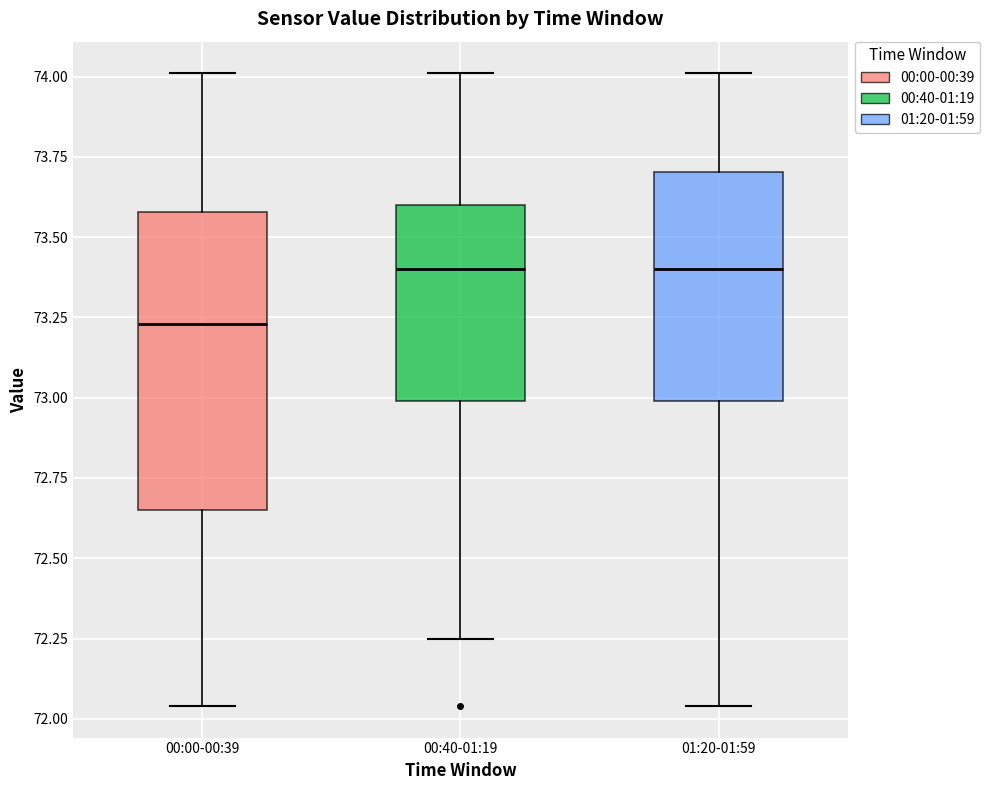

Reading left to right, transcribe this box plot: for each box, give where its median line is, the range the box spans, and where its two whiskers end, as read against the y-axis. The values are not printed on the chart, so give them approximately, as read against the axis.

00:00-00:39: median 73.25, box 72.65 to 73.60, whiskers 72.05 to 74.00
00:40-01:19: median 73.40, box 73.00 to 73.60, whiskers 72.25 to 74.00
01:20-01:59: median 73.40, box 73.00 to 73.70, whiskers 72.05 to 74.00